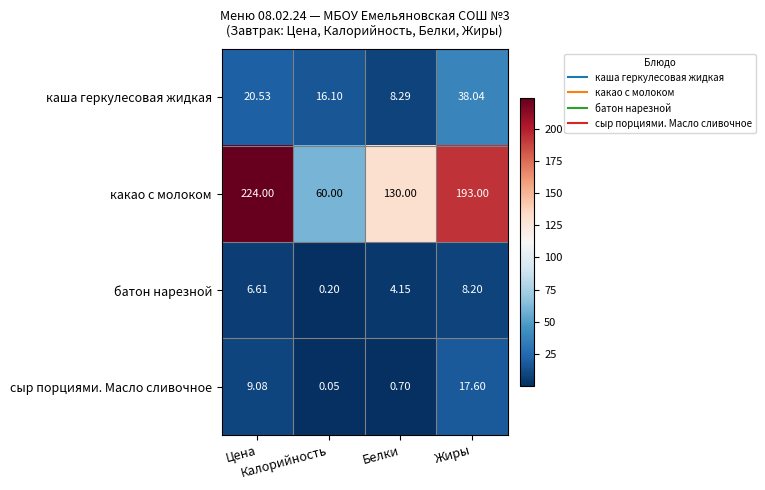

How many distinct data groups are displayed?

4